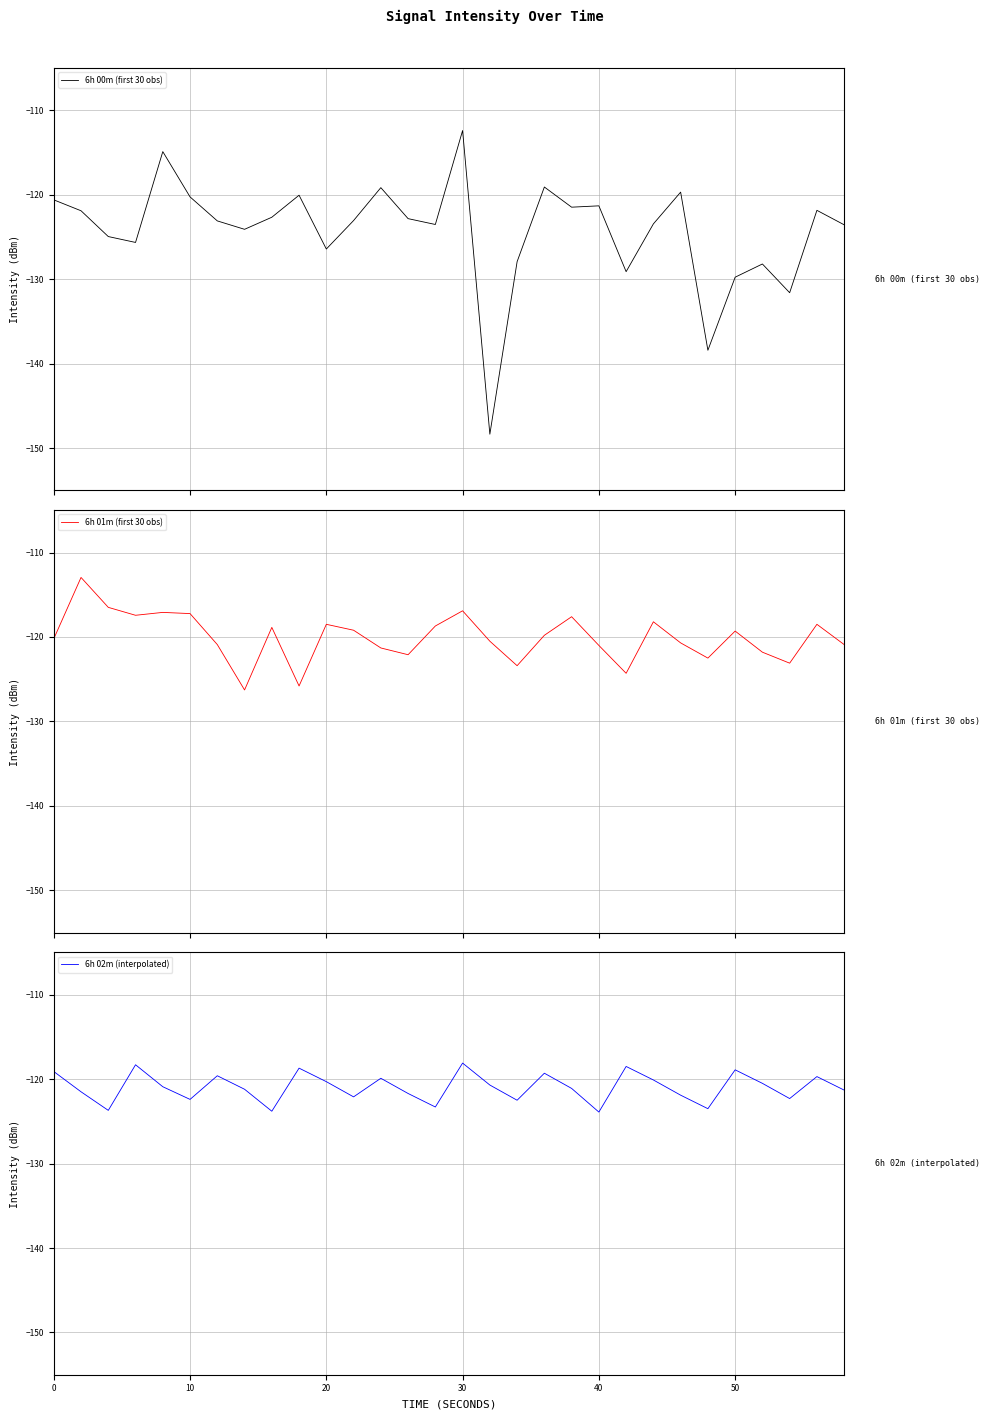

How many times do 6h 02m (interpolated) and 6h 01m (first 30 obs) cross each other?

13